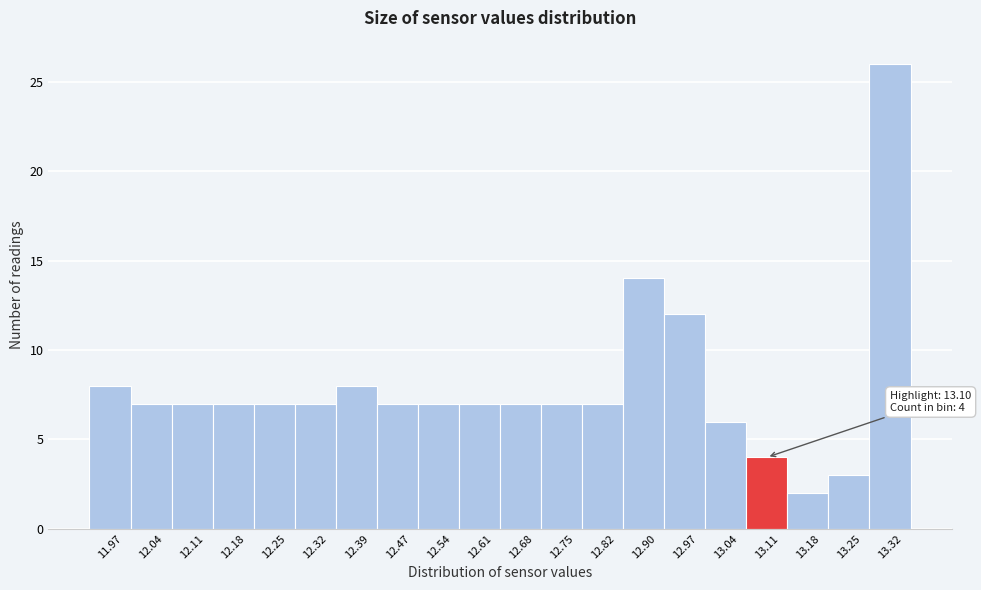

Over which range of the x-axis is the bar tallest?

13.29 to 13.36